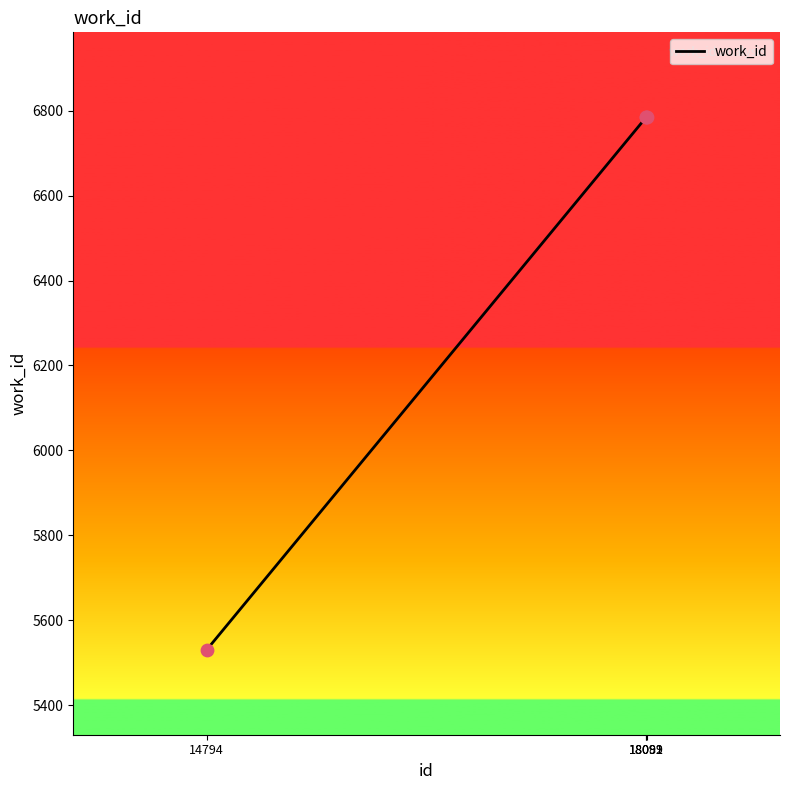

Which has a higher value, 14794 or 18092?

18092